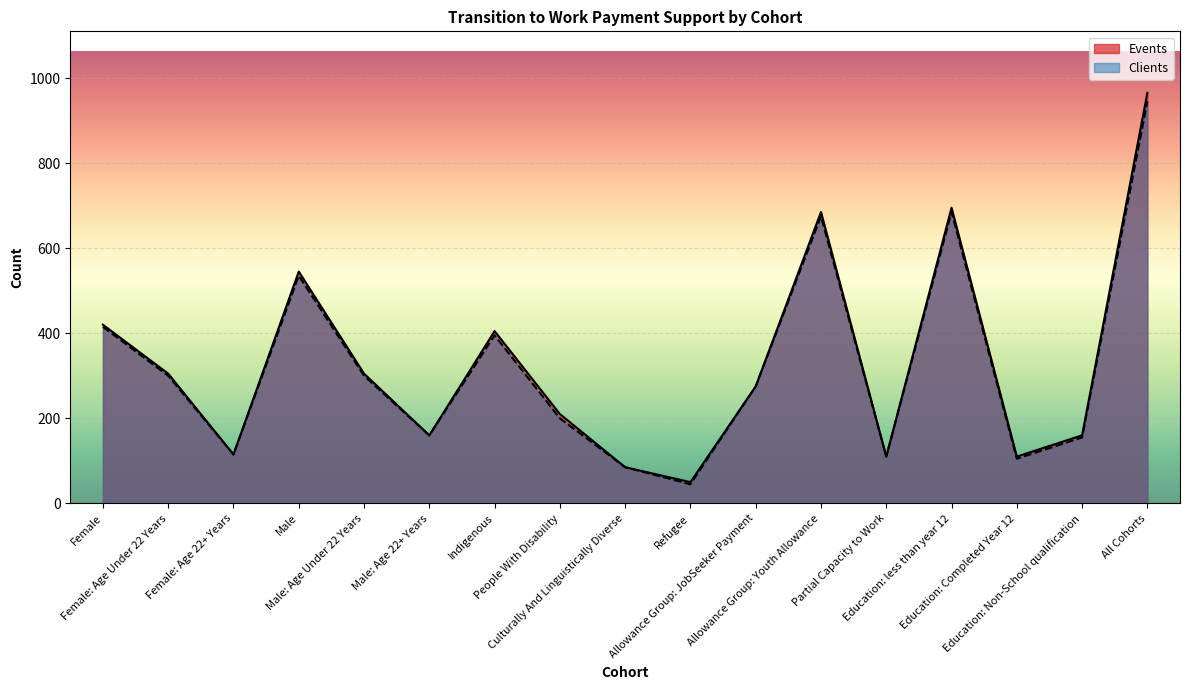

True or false: Clients has more than 1 points higher than both neighbors.

True